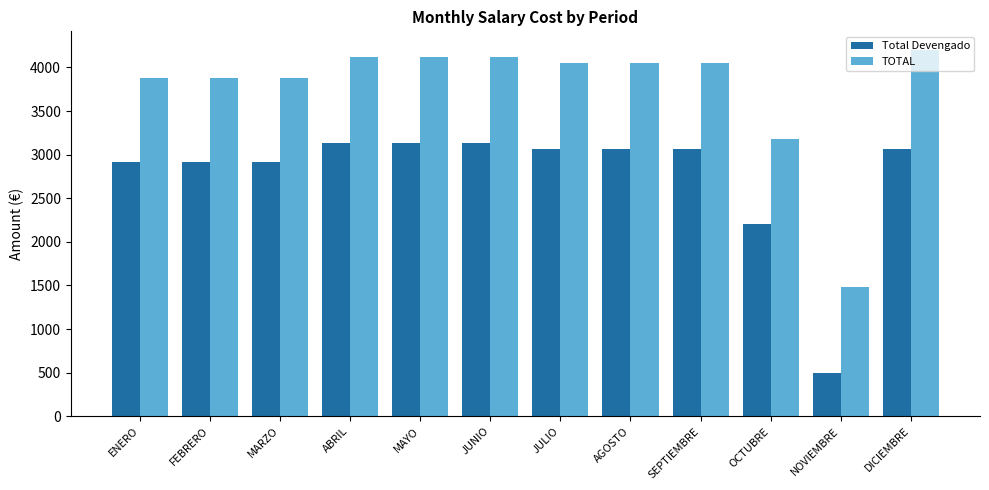

Where does the Total Devengado series first go above 3065?

ABRIL